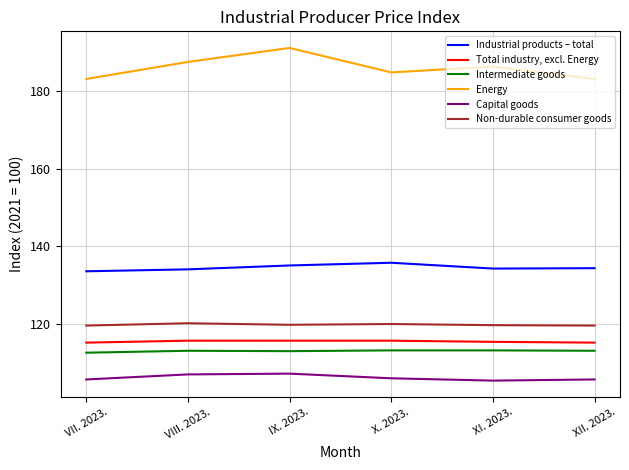

True or false: Industrial products – total and Total industry, excl. Energy cross at least once.

False